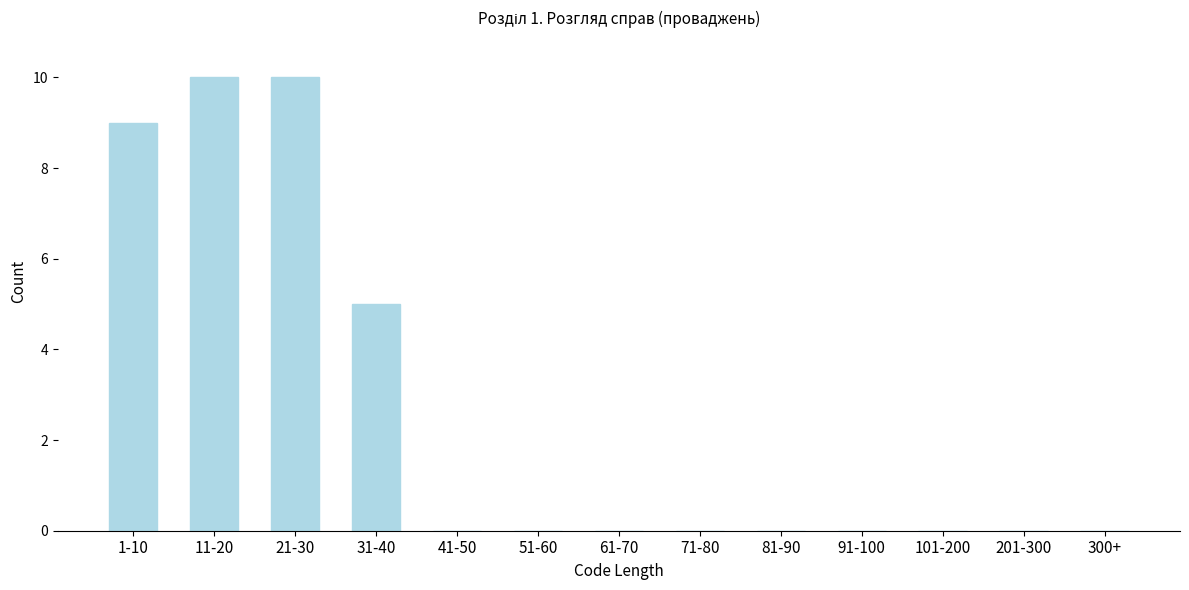

Reading left to right, list all the values displayed in this chart.

1-10=9	11-20=10	21-30=10	31-40=5	41-50=0	51-60=0	61-70=0	71-80=0	81-90=0	91-100=0	101-200=0	201-300=0	300+=0